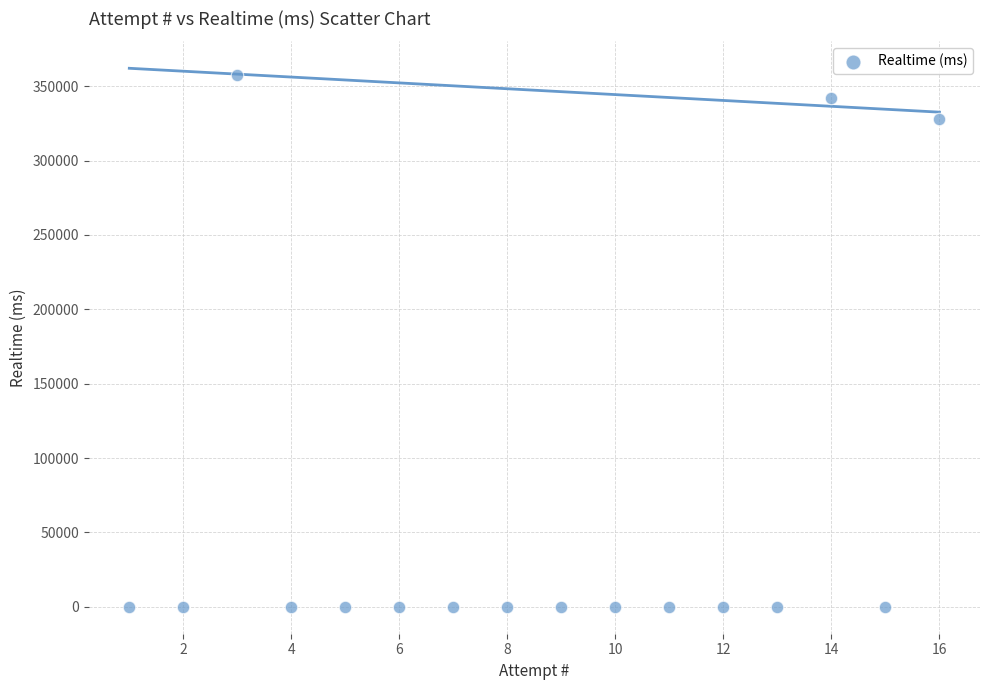

What Y value in the scatter plot is closest to 178616?

327682